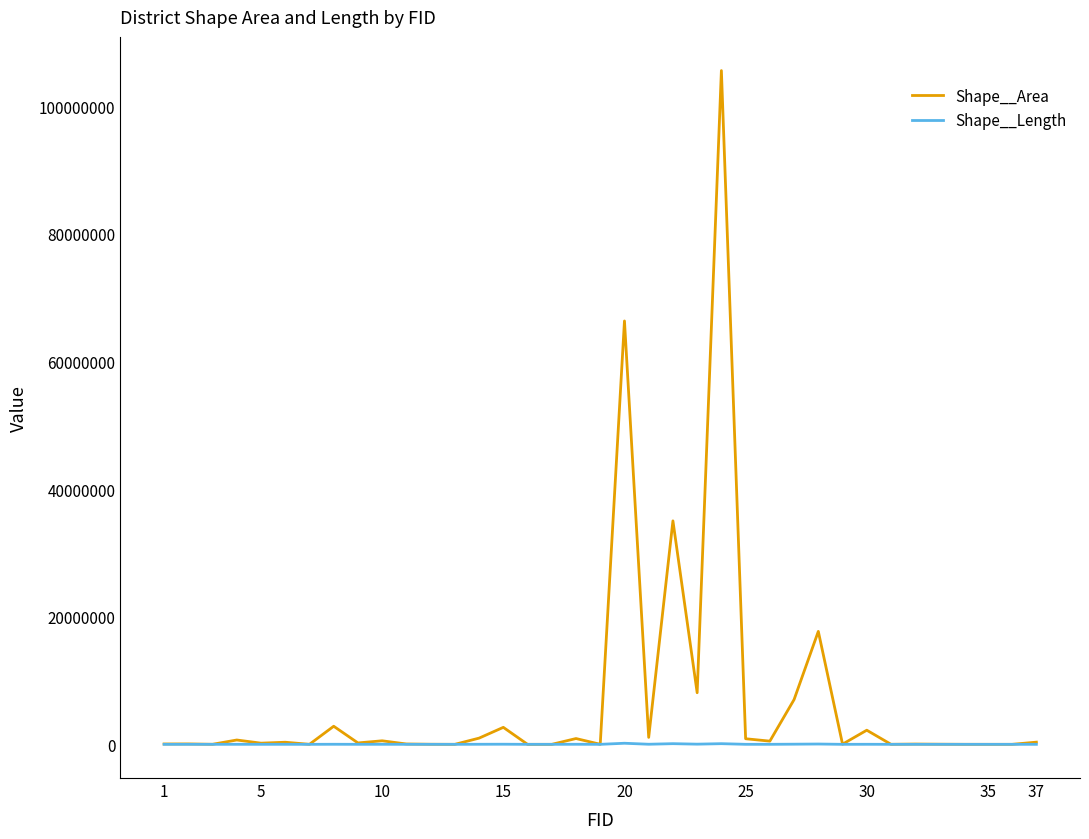

Rank the series by their average value, from highest to lowest.

Shape__Area, Shape__Length